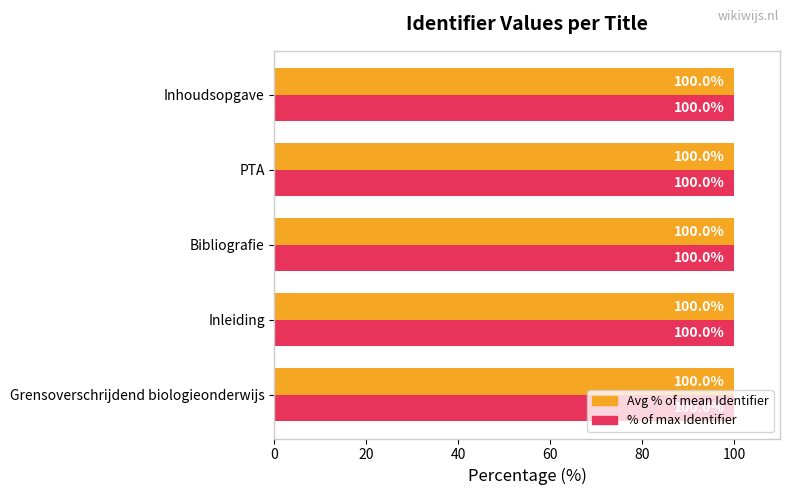

True or false: Avg % of mean Identifier has a value of 59.9 at PTA.

False